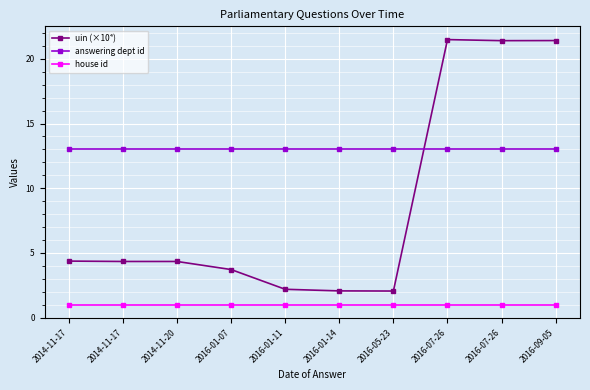

Where is uin (×10⁴) nearest to the value 11?

2014-11-17